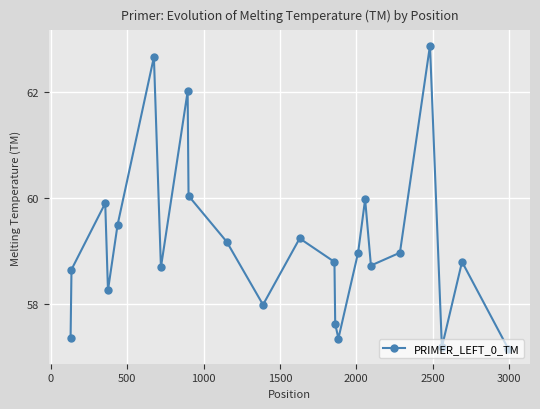

What is the difference between the second highest and second lowest values?

5.5